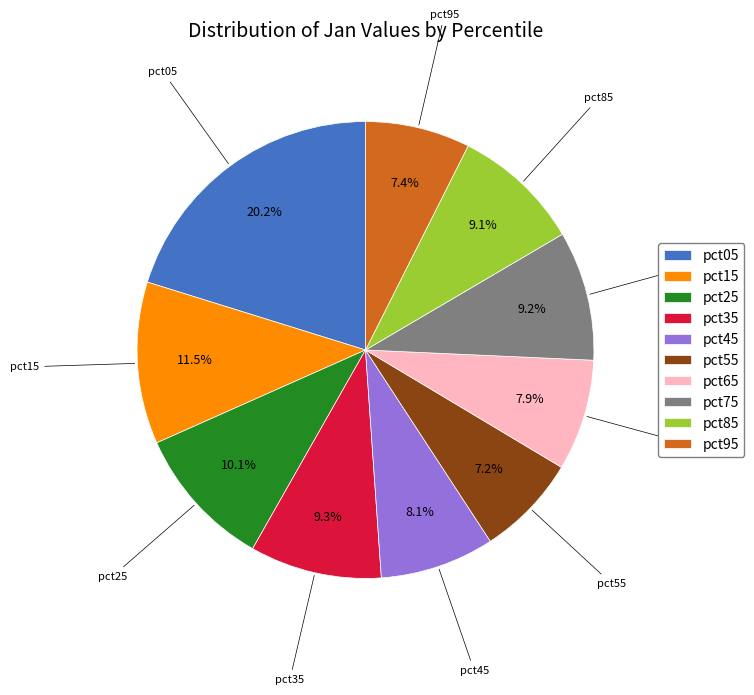

Is the sum of pct55 and pct65 greater than half?

No